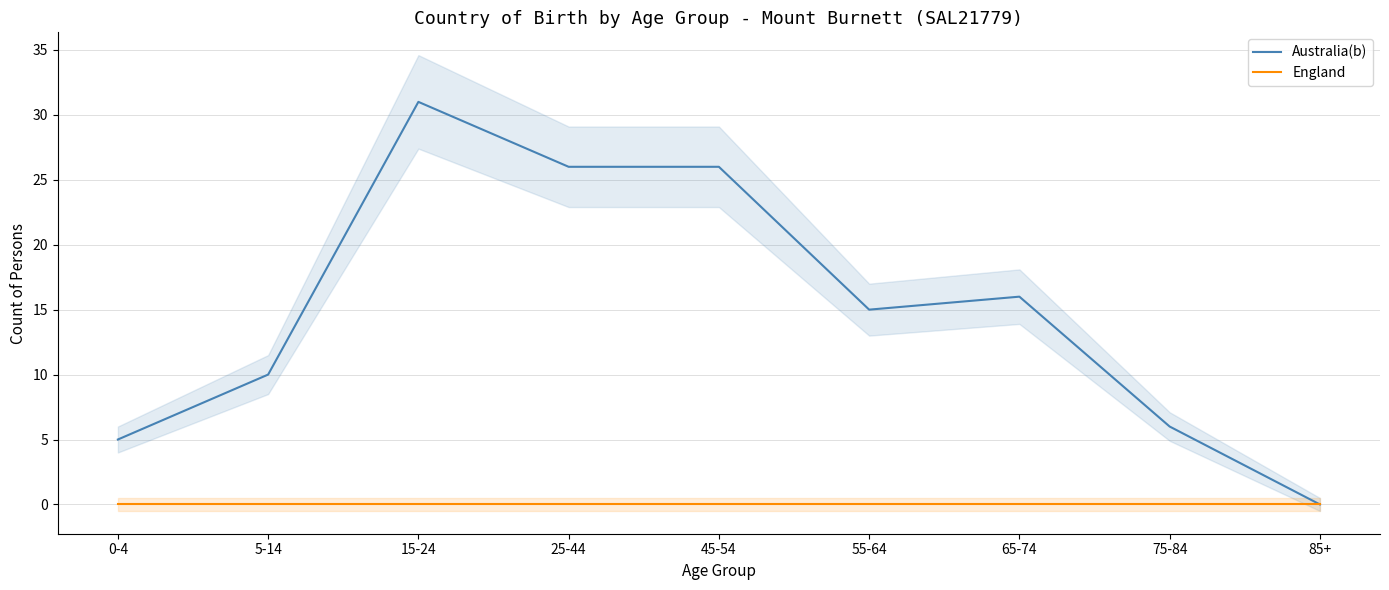

What is the spread (max minus min) of values at 0-4?

5